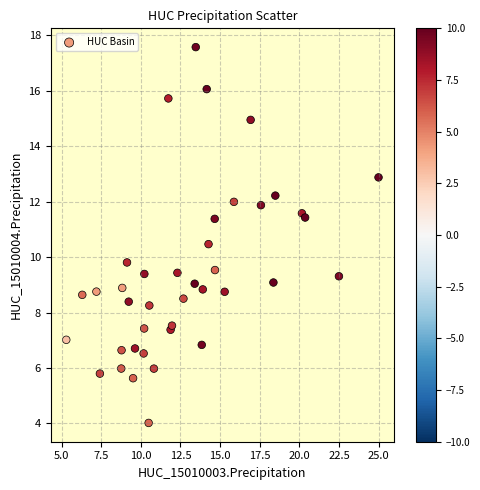

What Y value in the scatter plot is closest to 10?

9.8